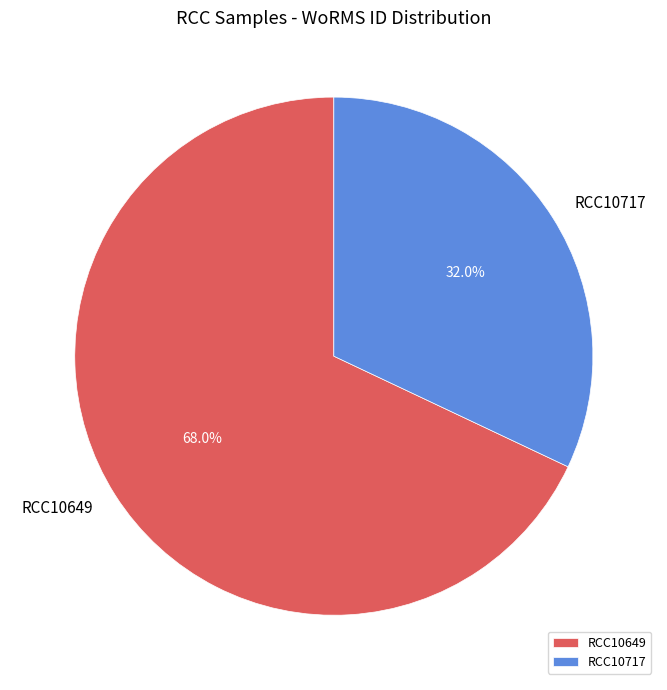

Between RCC10717 and RCC10649, which is larger?

RCC10649